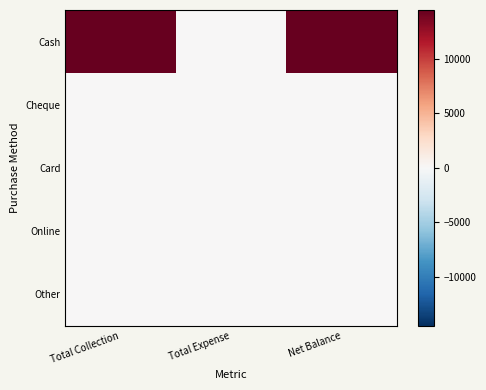

Between Total Collection and Net Balance, which is larger?

Total Collection